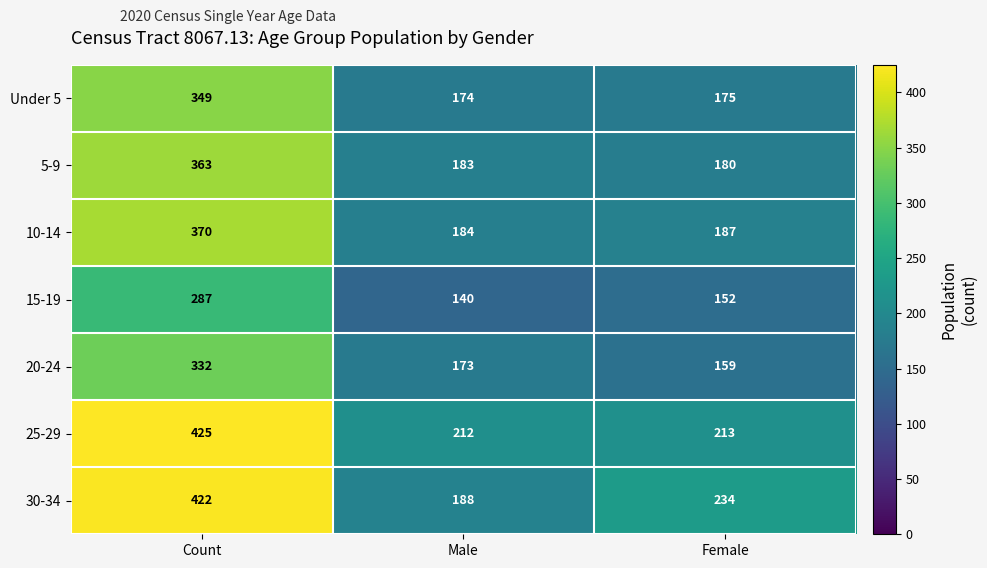

Which series has the largest total across all categories?

25-29